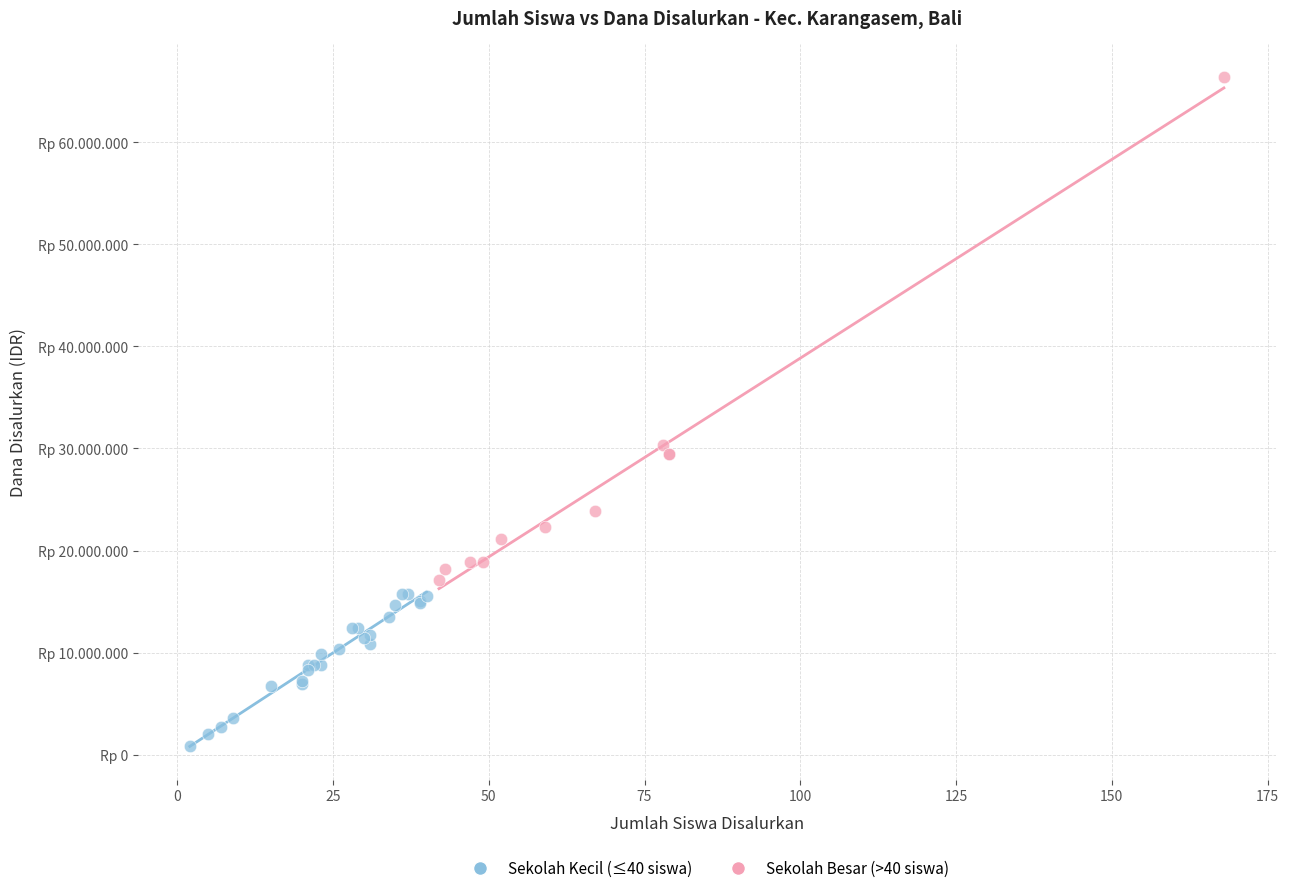

Which series reaches the maximum Y coordinate?

Sekolah Besar (>40 siswa)